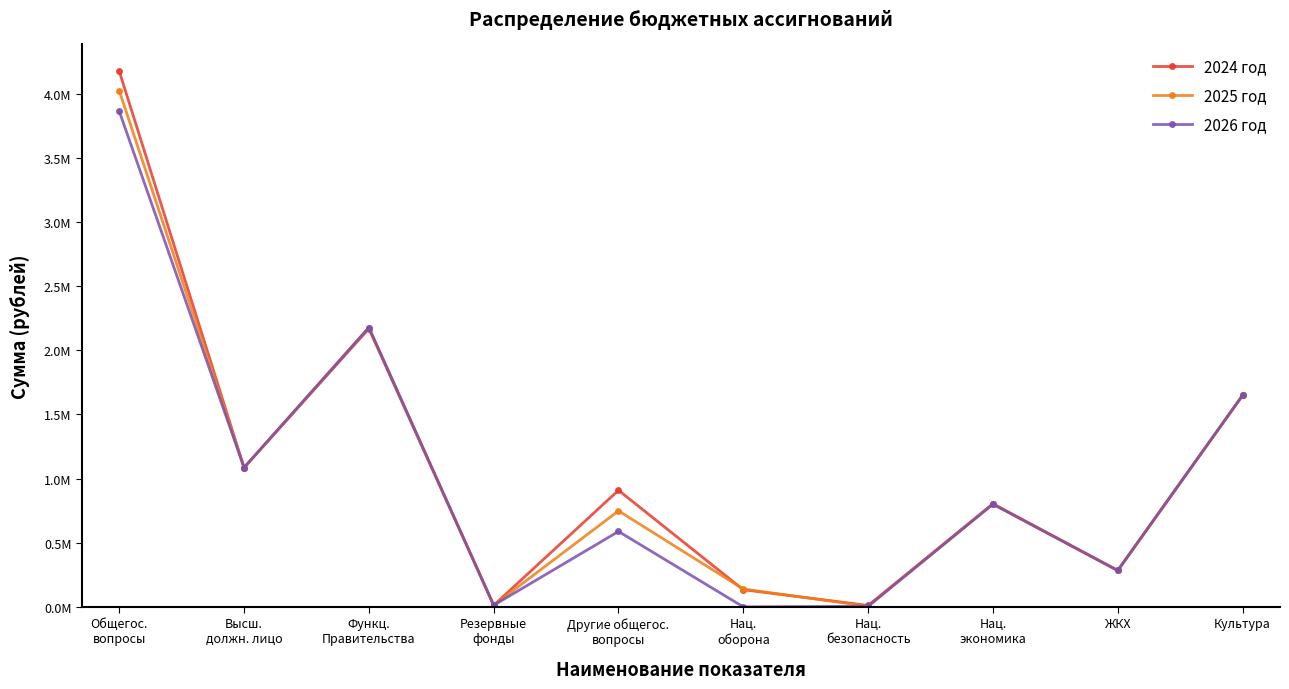

What is the difference between the second highest and second lowest values in the 2025 год series?

2164971.8